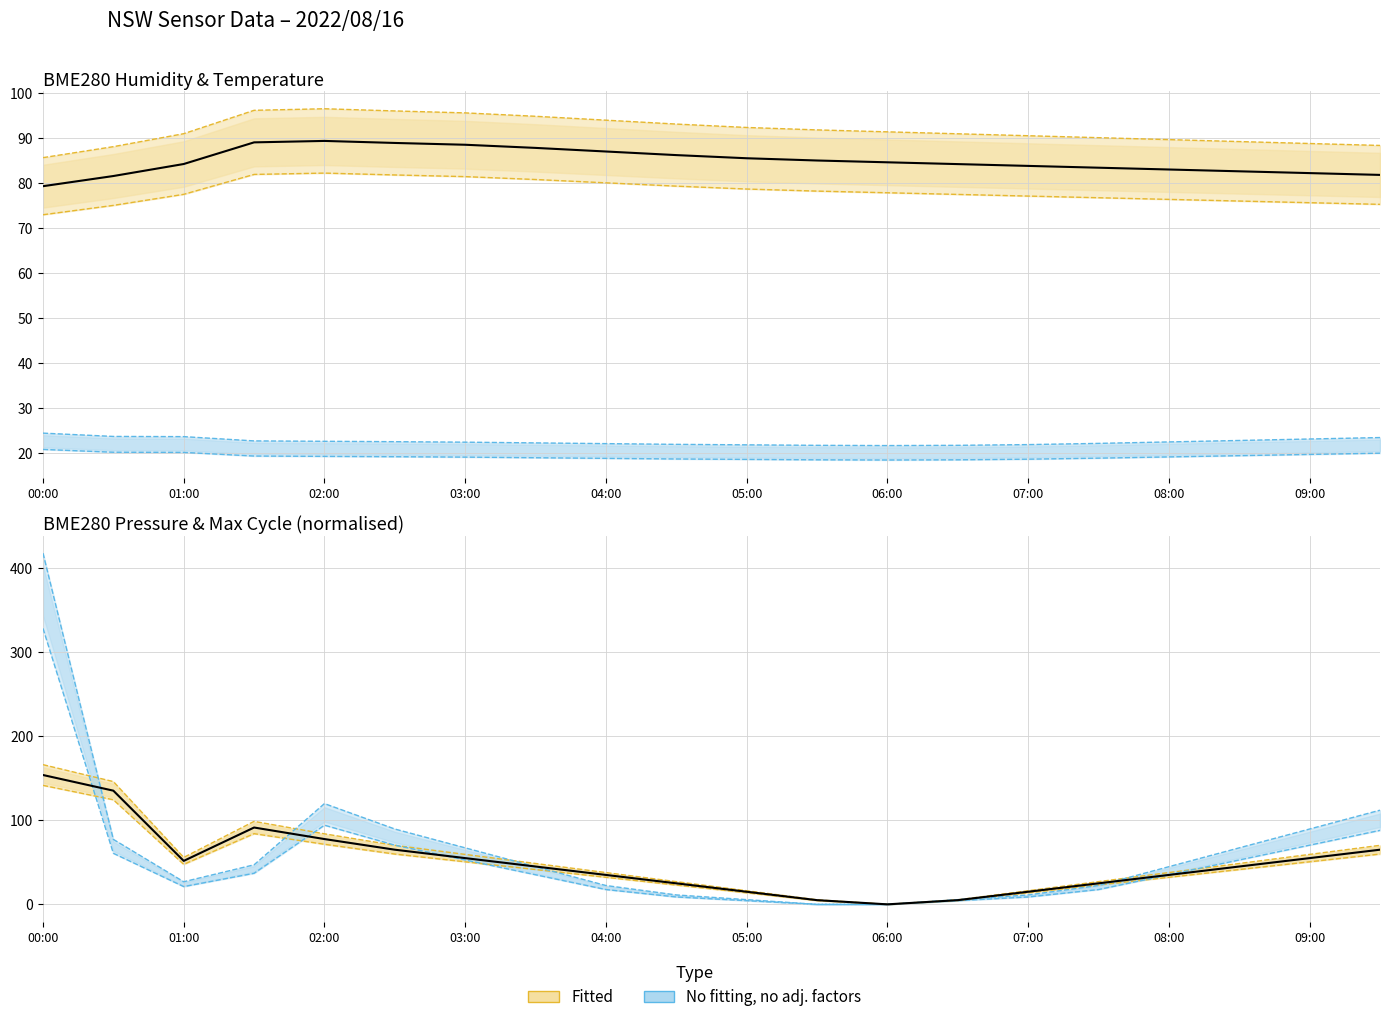

How many data points in BME280_humidity are above 91?

10